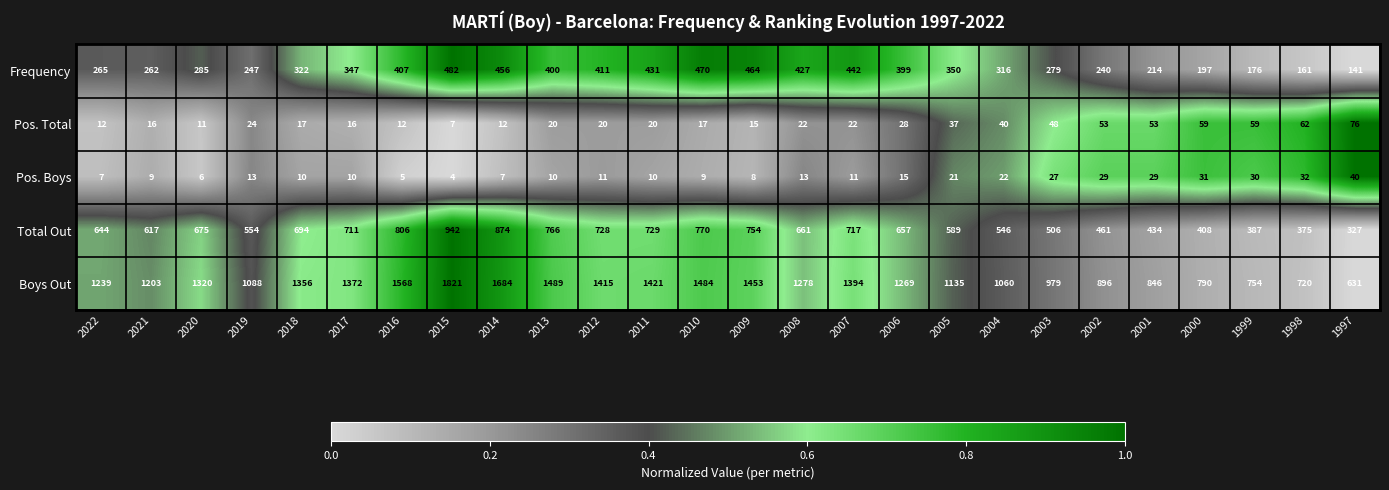

What is the minimum value for Frequency?

141